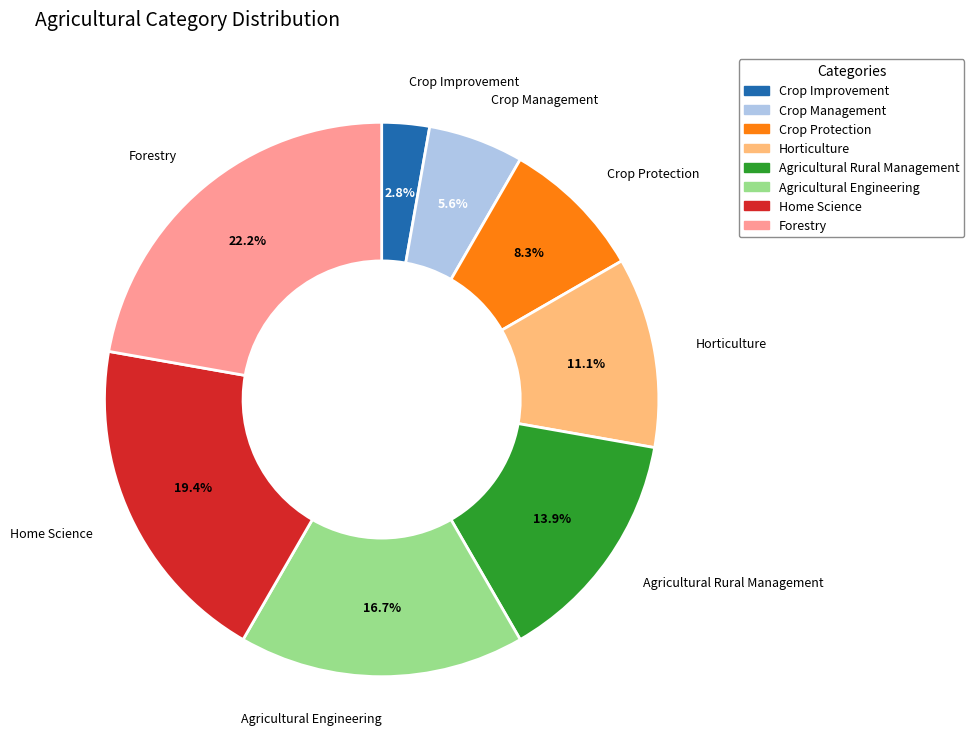

Is it true that Home Science is 19% of the pie?

True